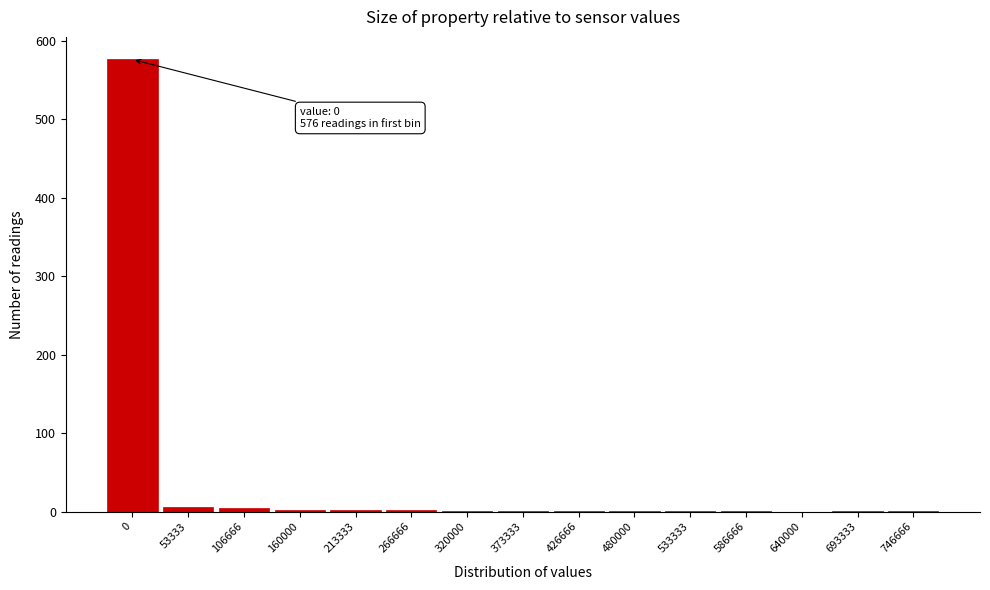

What is the sum of all values?

600